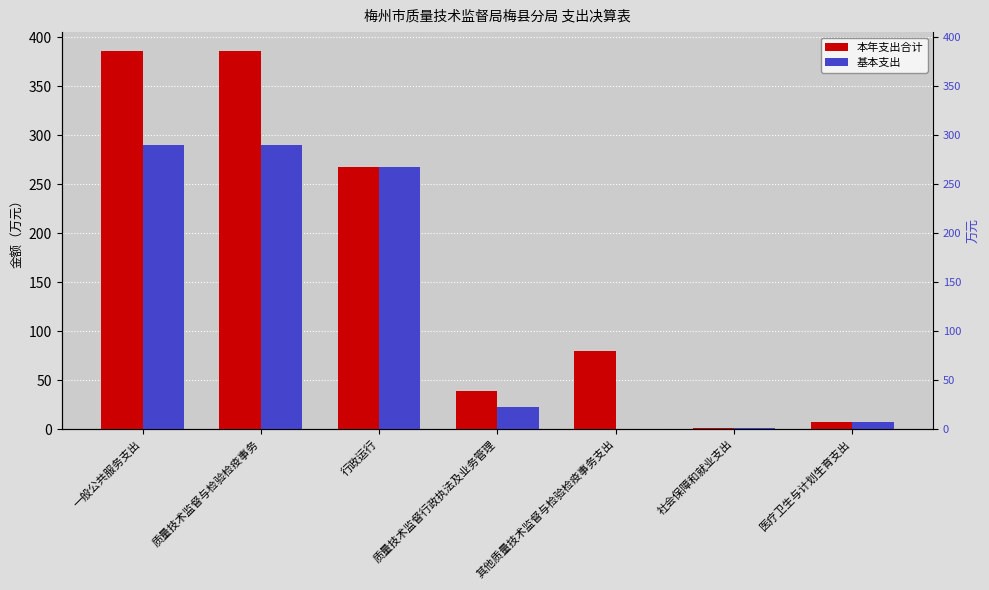

At which label does 基本支出 reach its minimum?

其他质量技术监督与检验检疫事务支出